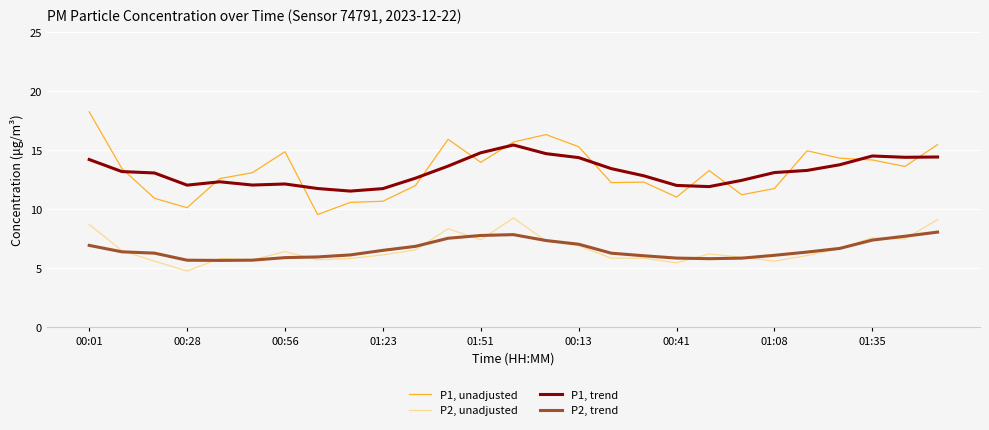

Rank the series by their maximum value, from highest to lowest.

P1, unadjusted, P1, trend, P2, unadjusted, P2, trend